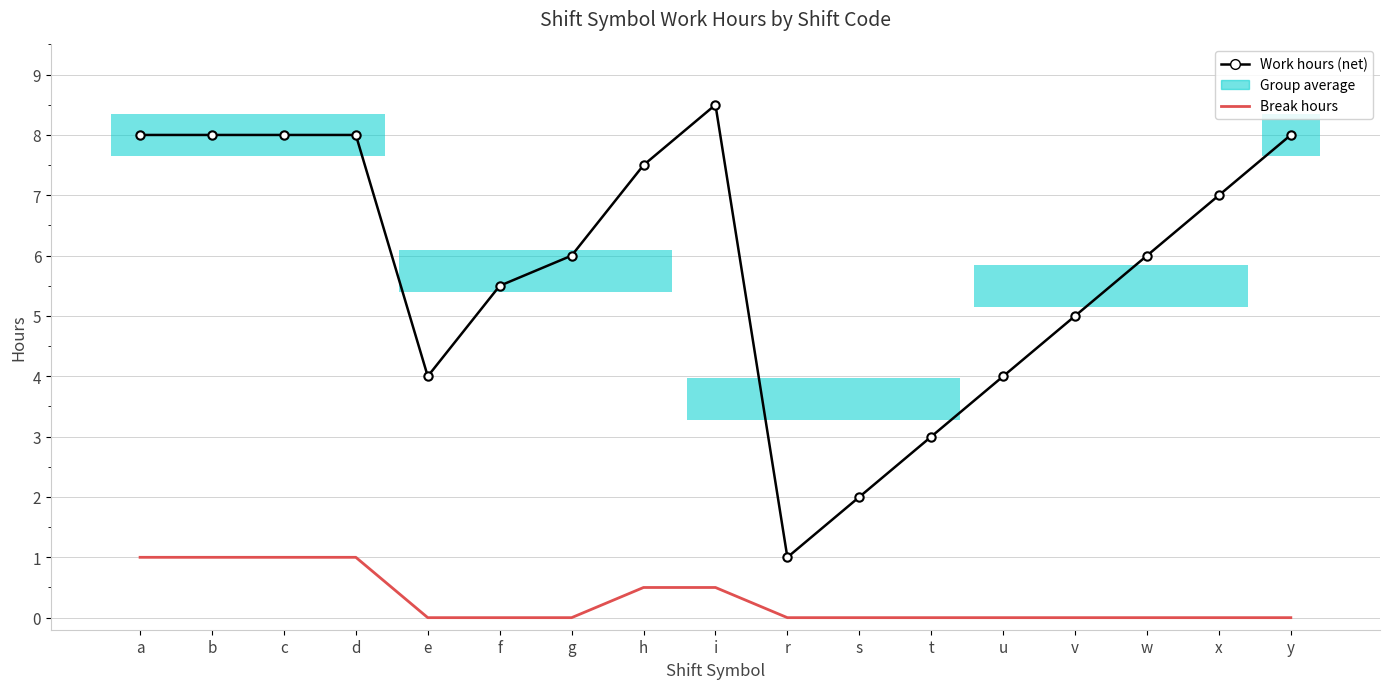

Which series has the largest total across all categories?

Work hours (net)